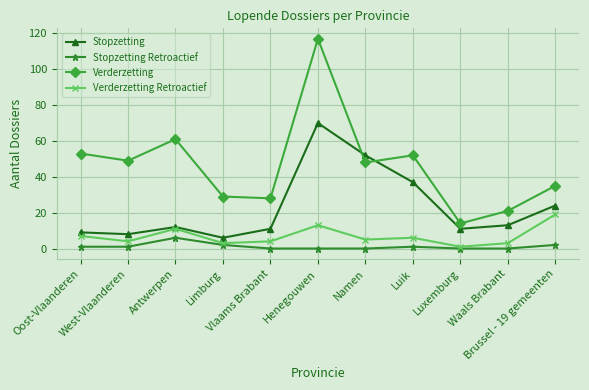

Rank the series by their maximum value, from highest to lowest.

Verderzetting, Stopzetting, Verderzetting Retroactief, Stopzetting Retroactief